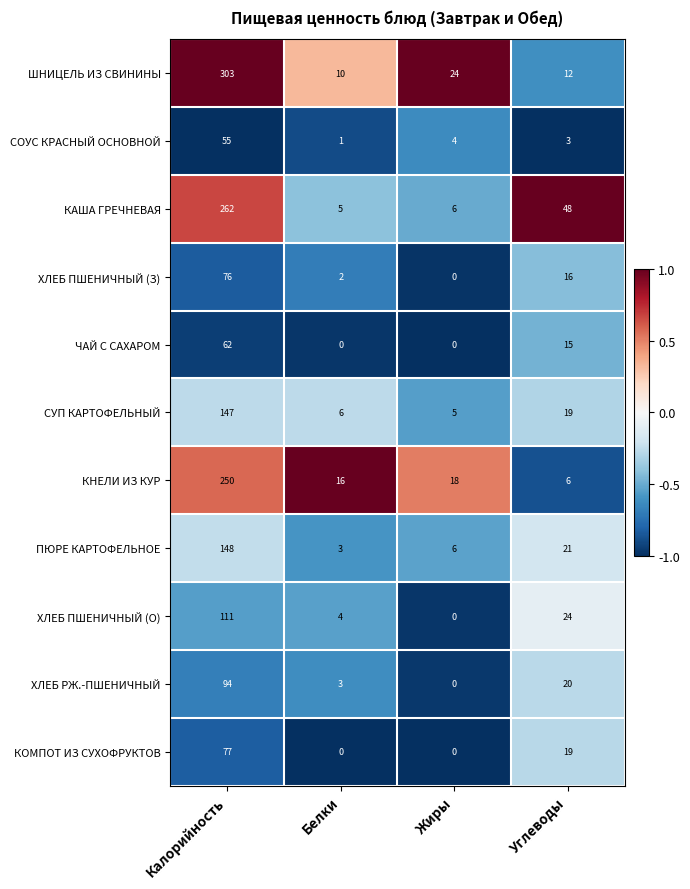

The value of КНЕЛИ ИЗ КУР at Калорийность is 250. True or false?

True